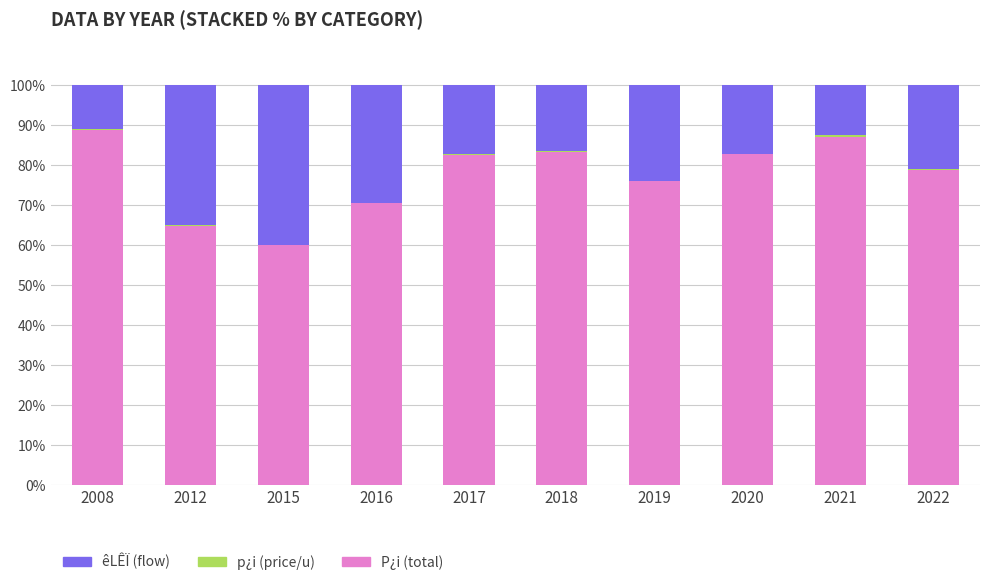

How many data points does each series have?

10